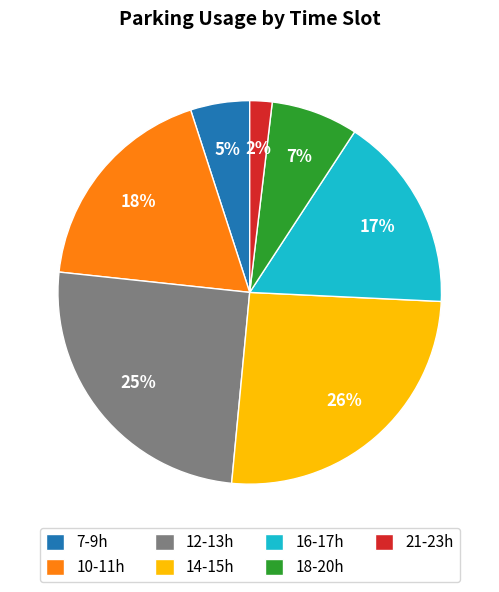

To the nearest percent, what portion does 16-17h represent?

17%